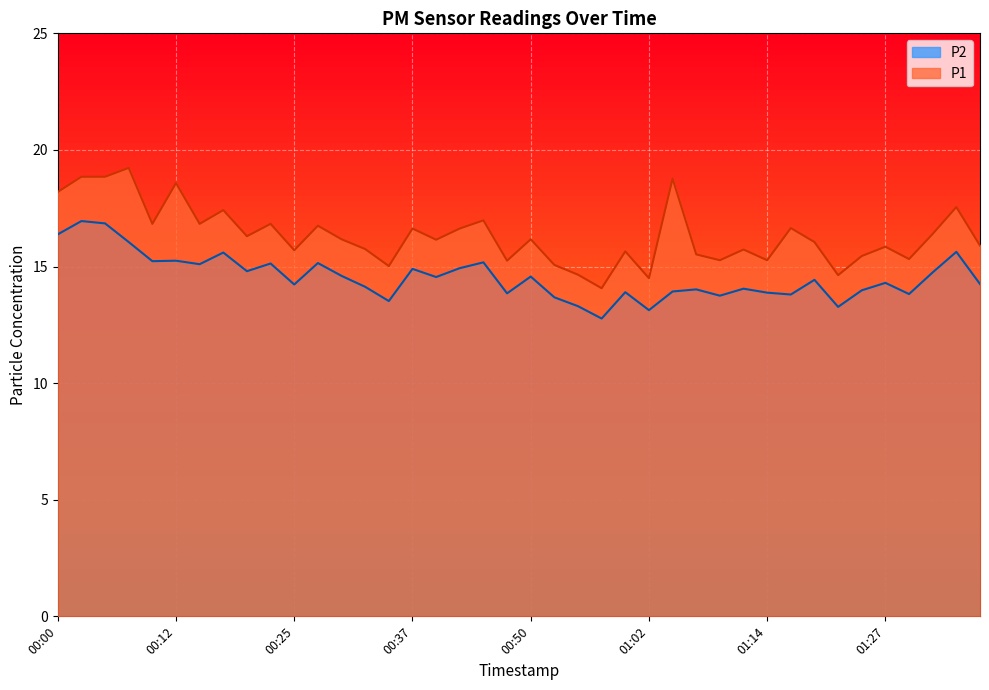

List the labels in order of P1 value, smallest first.

00:57, 01:02, 01:22, 00:54, 00:35, 00:52, 00:47, 01:09, 01:14, 01:30, 01:25, 01:07, 00:59, 00:25, 01:12, 00:32, 01:27, 01:37, 01:19, 00:40, 00:30, 00:50, 00:20, 01:32, 00:37, 00:42, 01:17, 00:27, 00:10, 00:15, 00:22, 00:45, 00:17, 01:35, 00:00, 00:12, 01:04, 00:02, 00:05, 00:07